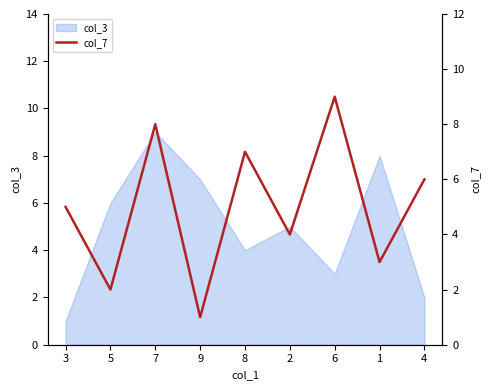

What is the maximum value shown in the chart?

9